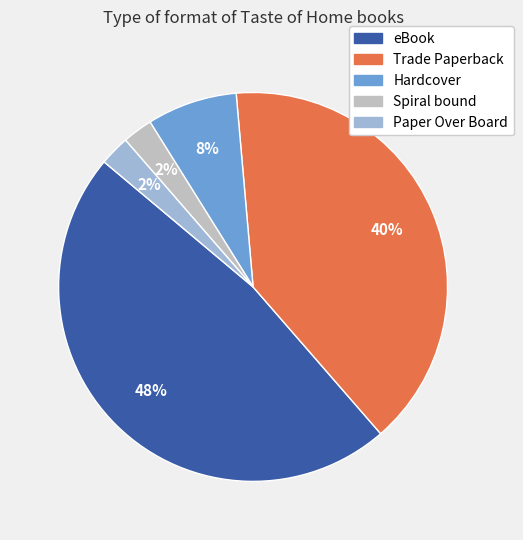

Do Paper Over Board and Spiral bound together represent more than half of the pie?

No